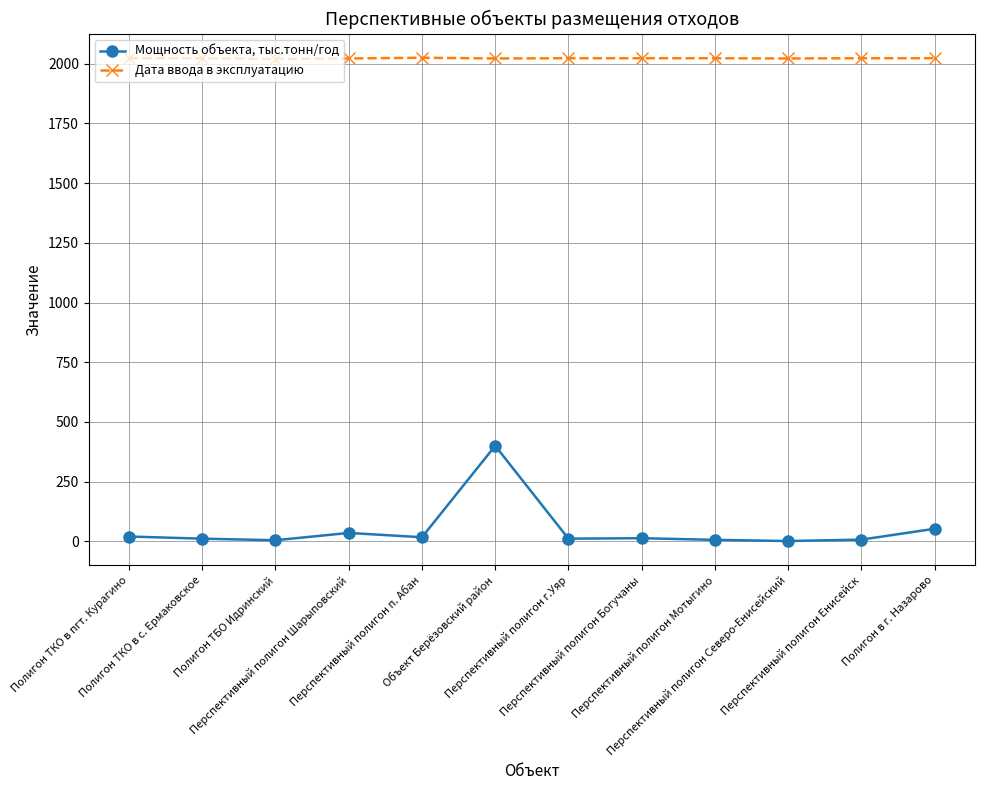

Is the value of Дата ввода в эксплуатацию at Перспективный полигон Богучаны greater than the value of Мощность объекта, тыс.тонн/год at Перспективный полигон Северо-Енисейский?

Yes